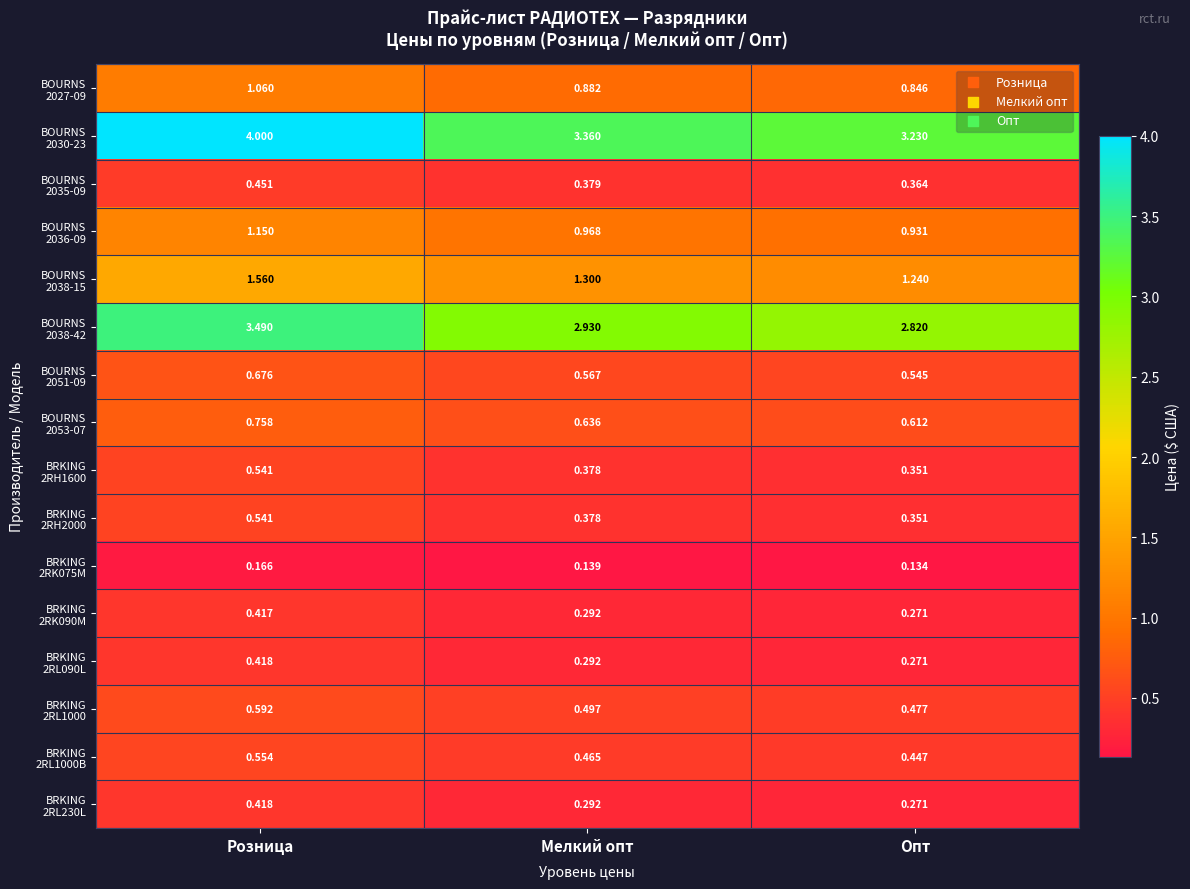

At which category does the chart reach its minimum across all series?

Опт